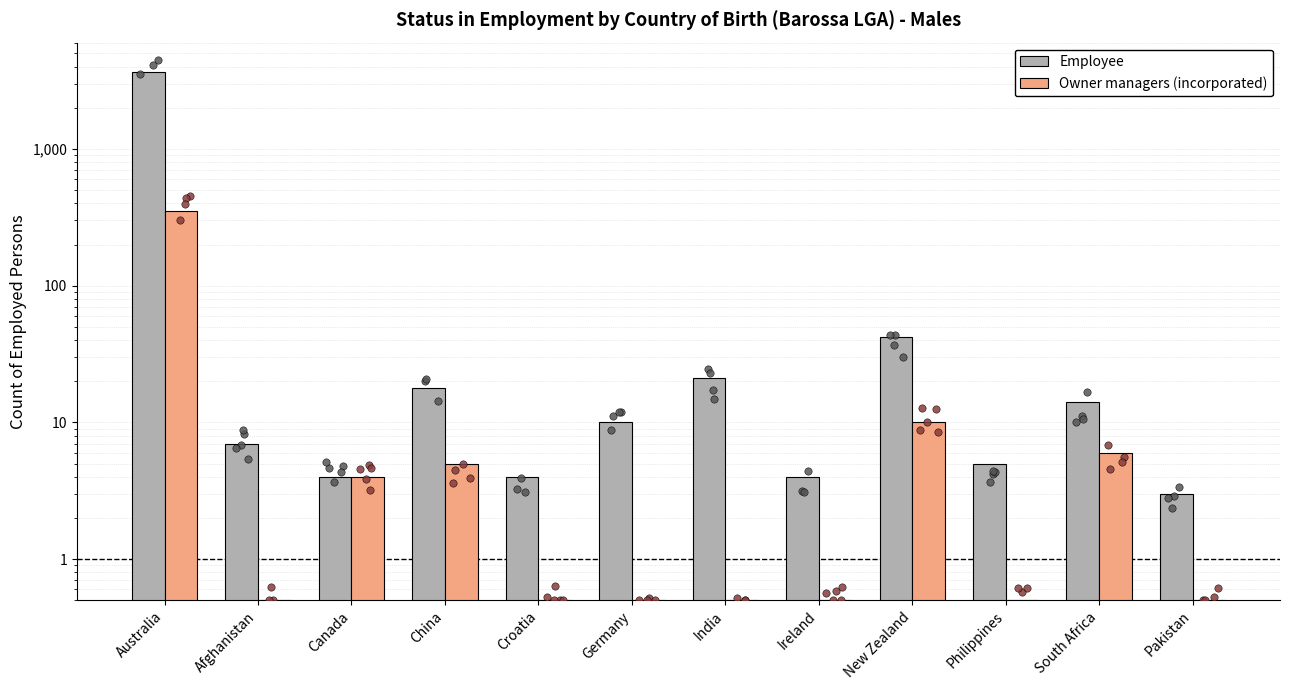

Which series contains the lowest Y value?

Owner managers (incorporated)